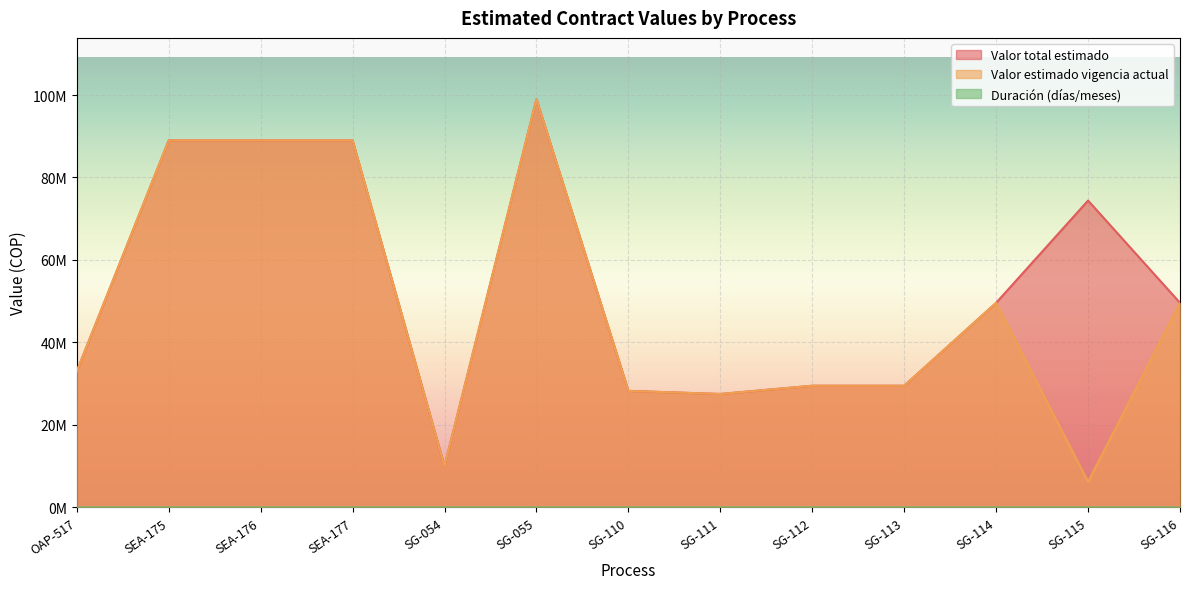

Between SEA-177 and SG-116, which is larger?

SEA-177